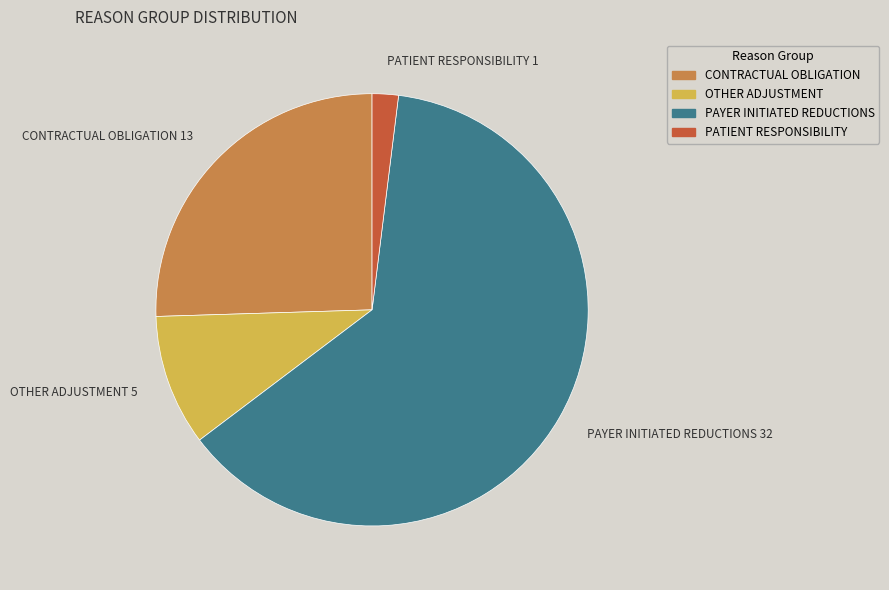

Rank the categories by value from lowest to highest.

PATIENT RESPONSIBILITY, OTHER ADJUSTMENT, CONTRACTUAL OBLIGATION, PAYER INITIATED REDUCTIONS